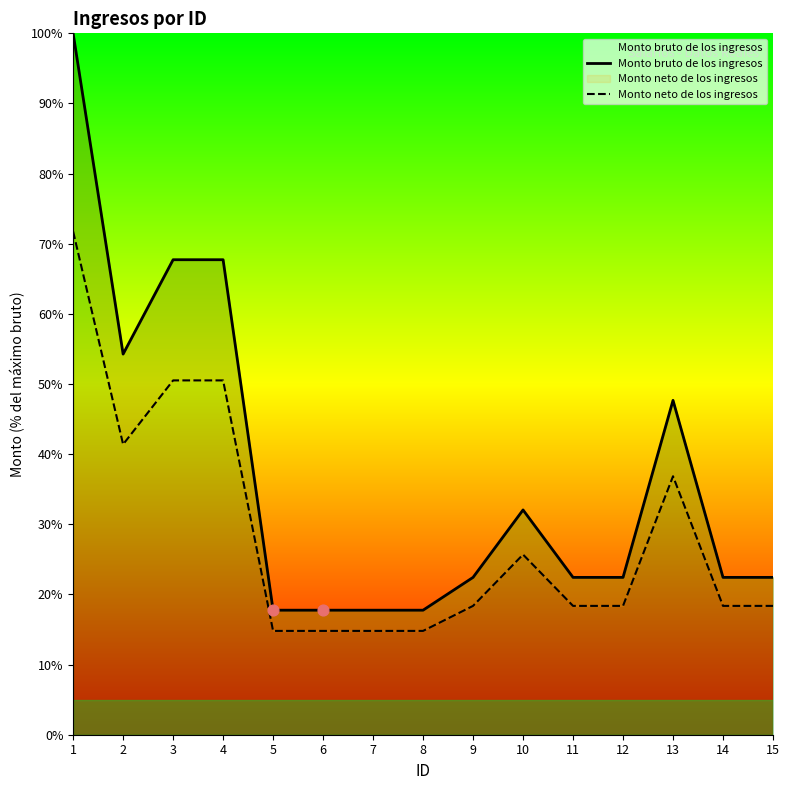

At how many categories does at least one series exceed 61?

3